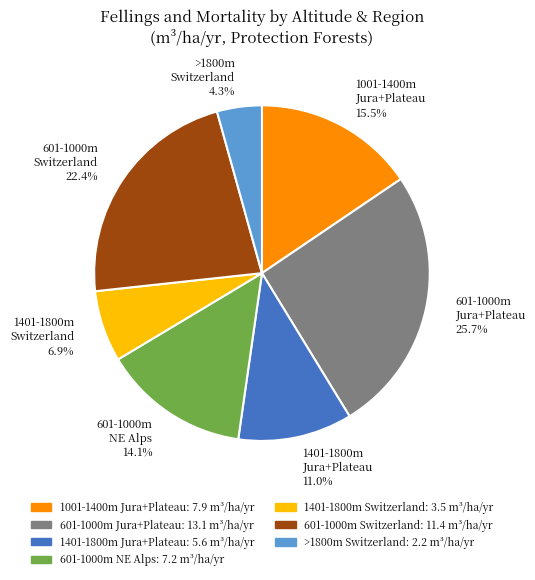

Rank the categories by value from lowest to highest.

>1800m Switzerland, 1401-1800m Switzerland, 1401-1800m Jura+Plateau, 601-1000m NE Alps, 1001-1400m Jura+Plateau, 601-1000m Switzerland, 601-1000m Jura+Plateau